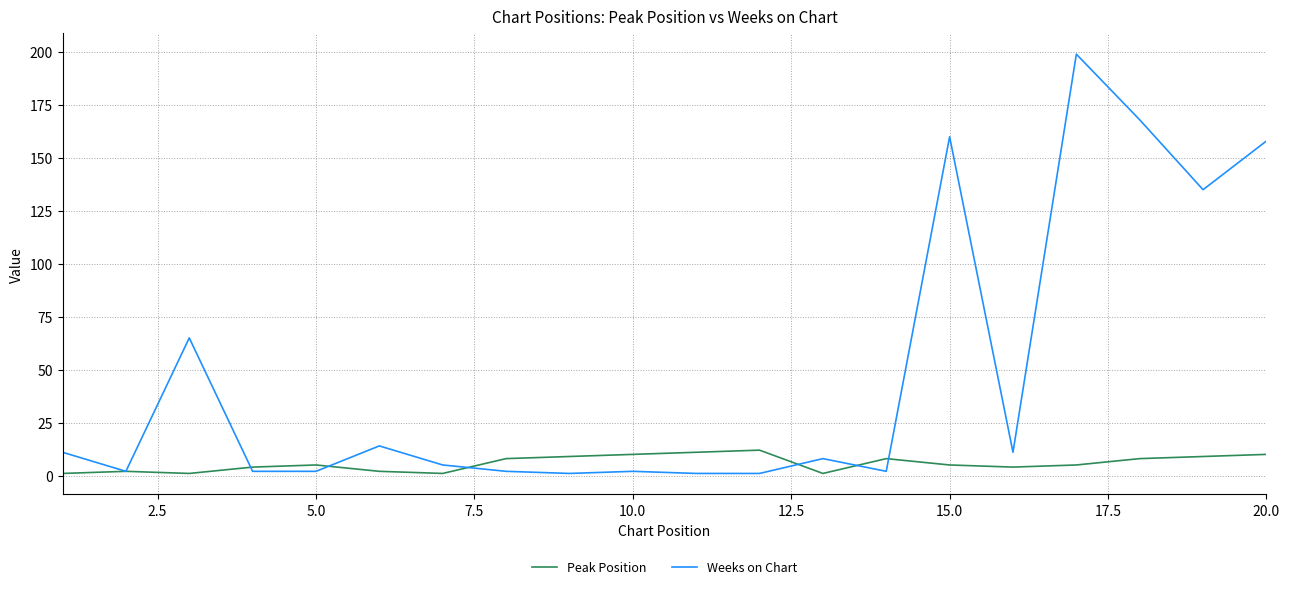

What is the average value of the Peak Position series?

6